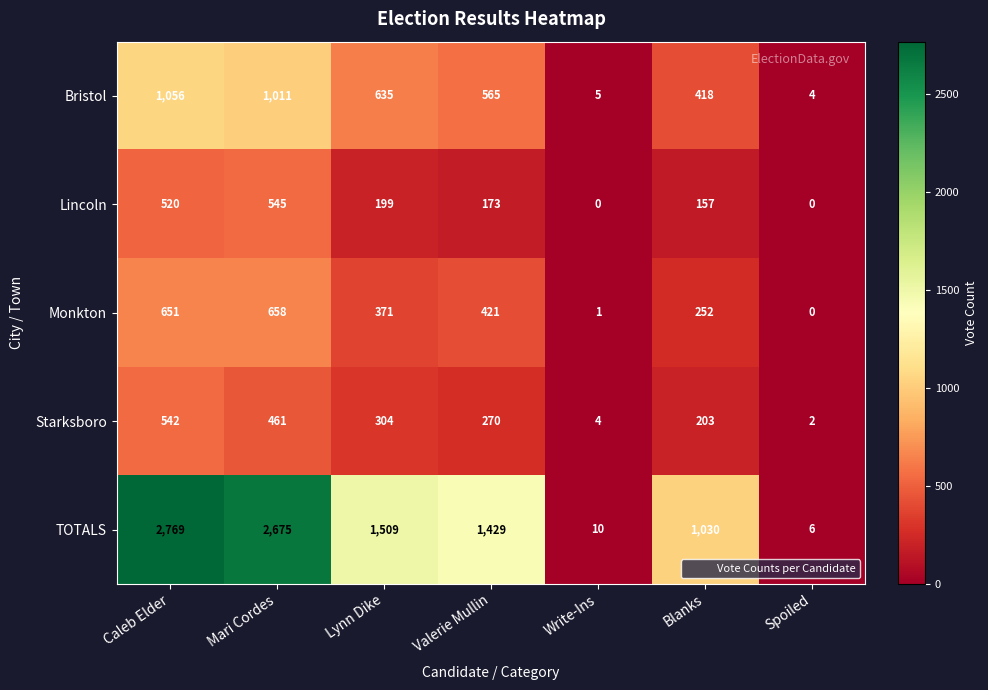

At how many categories does at least one series exceed 350?

5